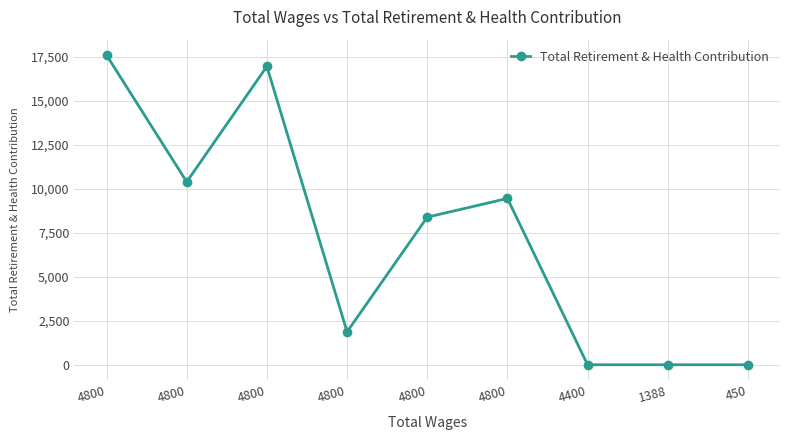

How many data points does each series have?

9